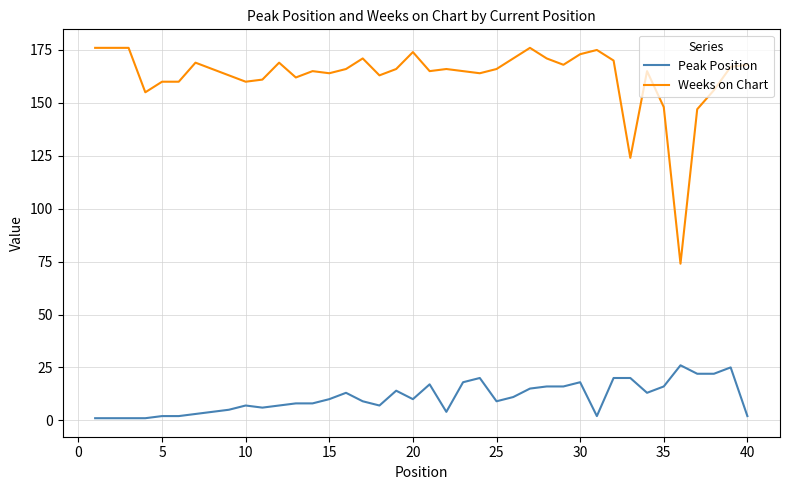

Rank the series by their average value, from lowest to highest.

Peak Position, Weeks on Chart